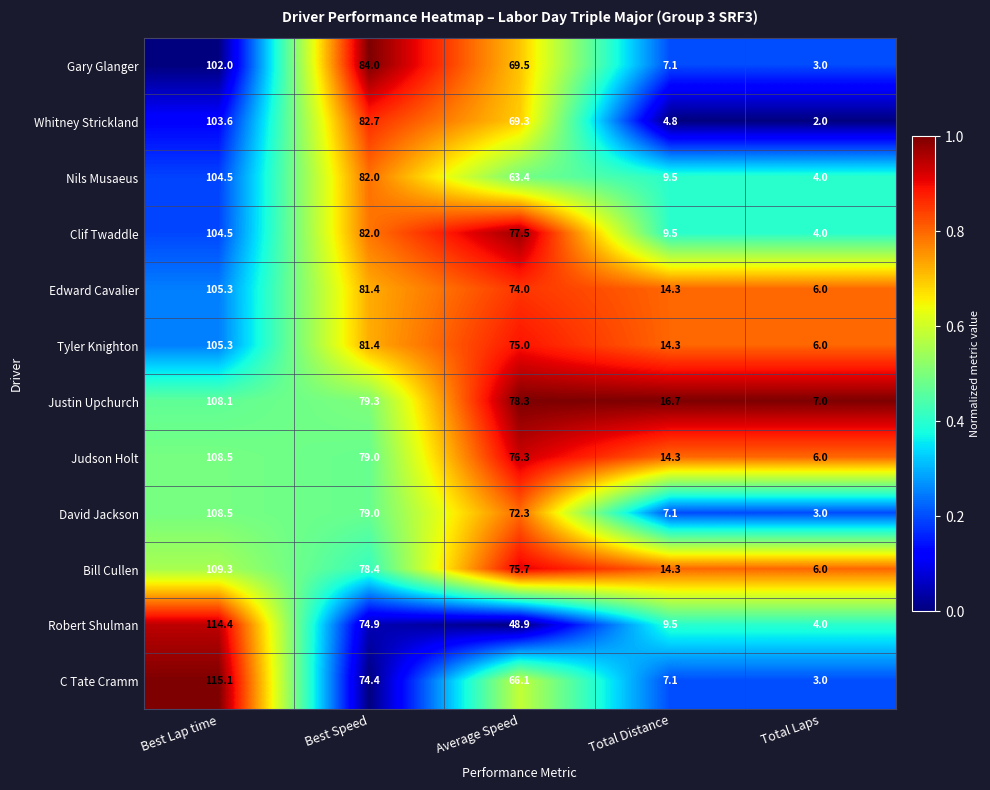

At which category does the chart reach its minimum across all series?

Total Laps